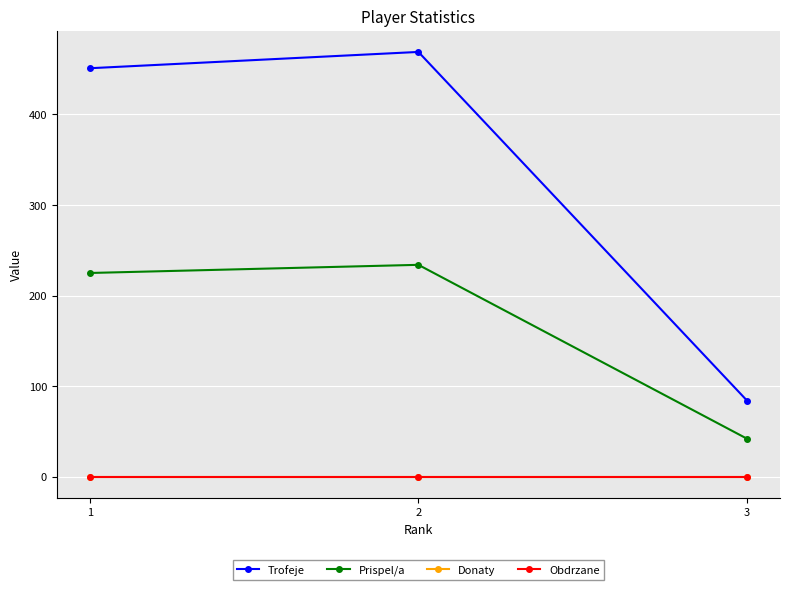

What is the average value of the Prispel/a series?

167